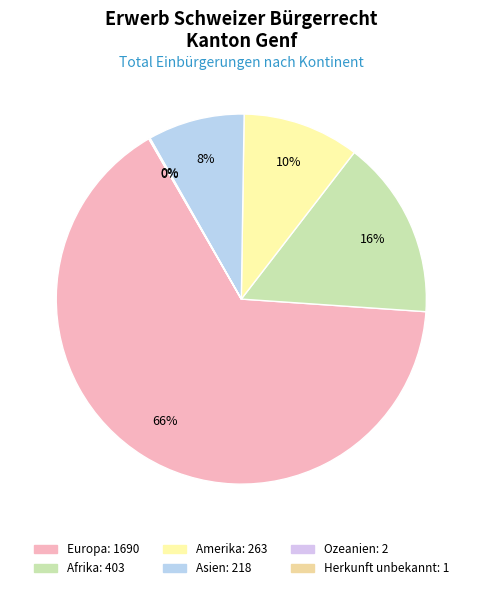

To the nearest percent, what portion does Amerika represent?

10%